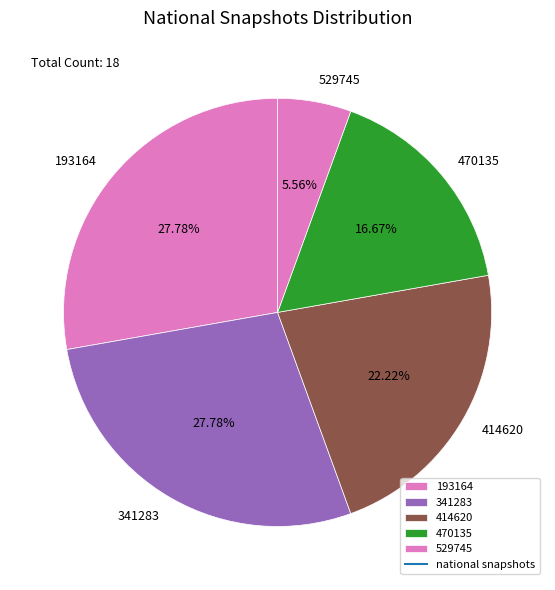

To the nearest percent, what is the average slice percentage?

20%